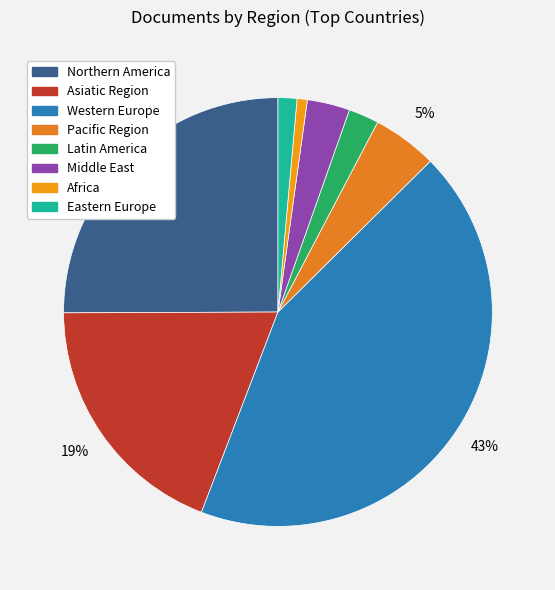

What is the change in value from Northern America to Asiatic Region?

-192